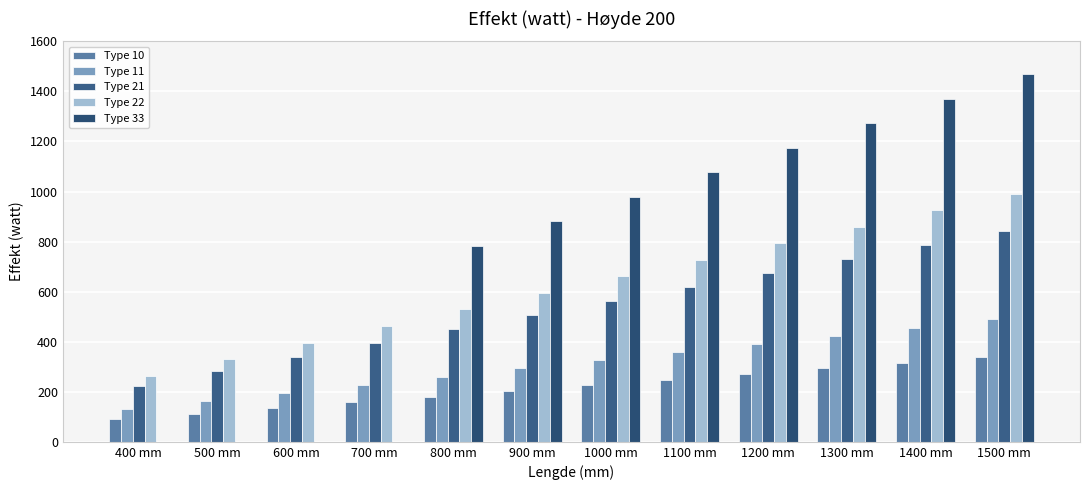

At which category is the sum across all series the highest?

1500 mm